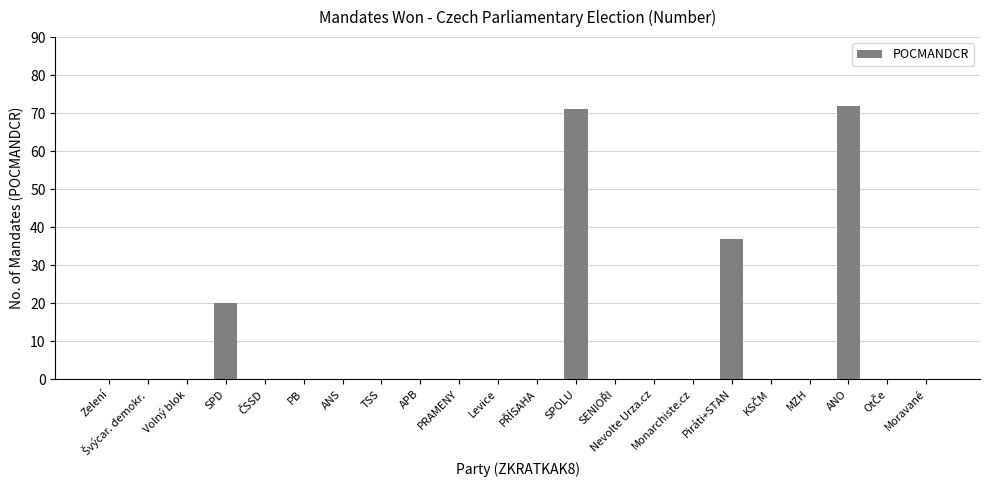

What is the sum of all values?

200